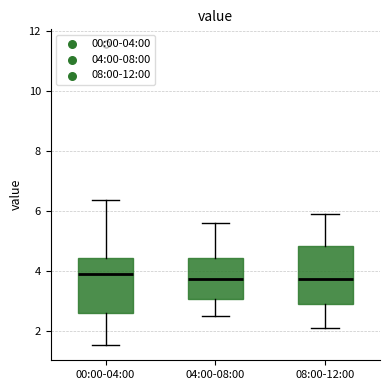

Reading left to right, transcribe this box plot: for each box, give where its median line is, the range the box spans, and where its two whiskers end, as read against the y-axis. The values are not printed on the chart, so give them approximately, as read against the axis.

00:00-04:00: median 4.0, box 2.6 to 4.4, whiskers 1.6 to 6.4
04:00-08:00: median 3.8, box 3.0 to 4.4, whiskers 2.6 to 5.6
08:00-12:00: median 3.8, box 3.0 to 4.8, whiskers 2.2 to 6.0